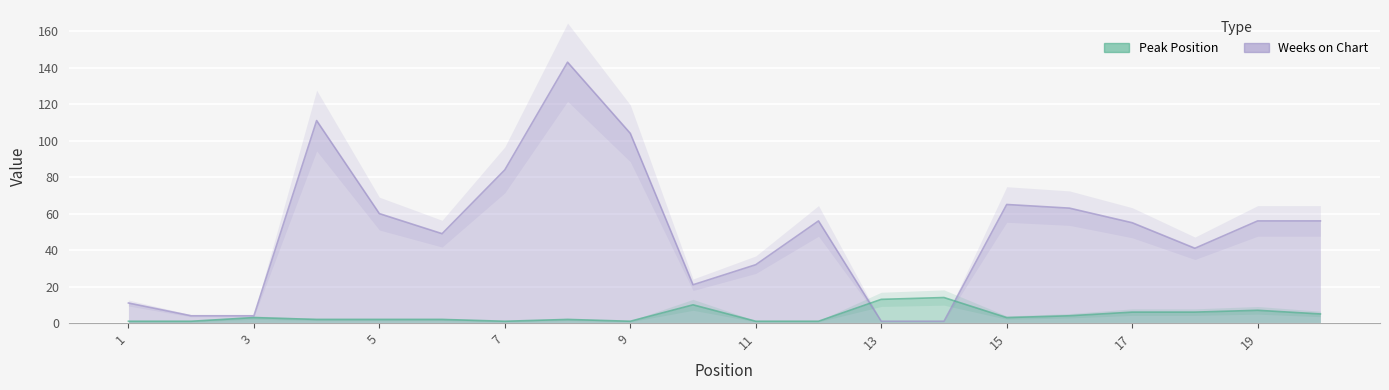

How many intersections are there between Weeks on Chart and Peak Position?

2